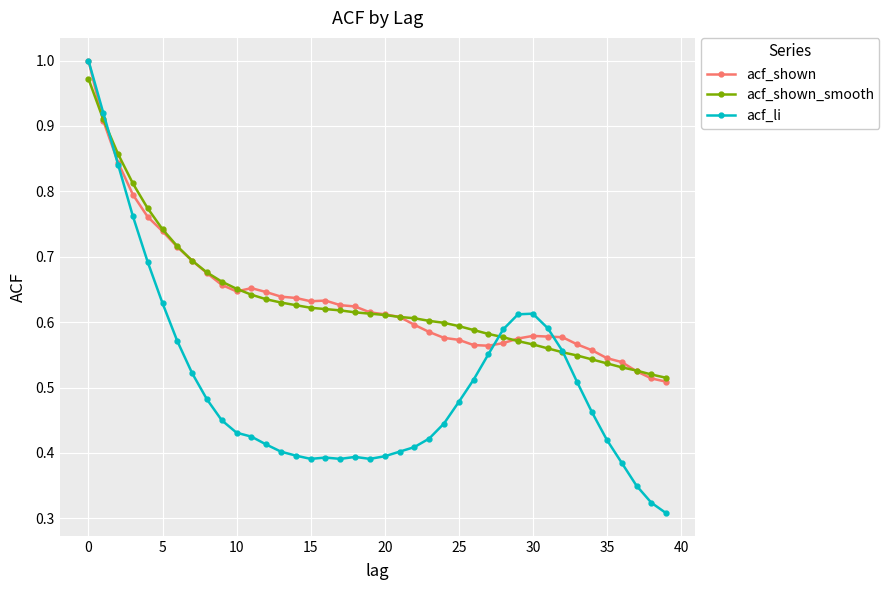

Which series has the largest range (max minus min)?

acf_li